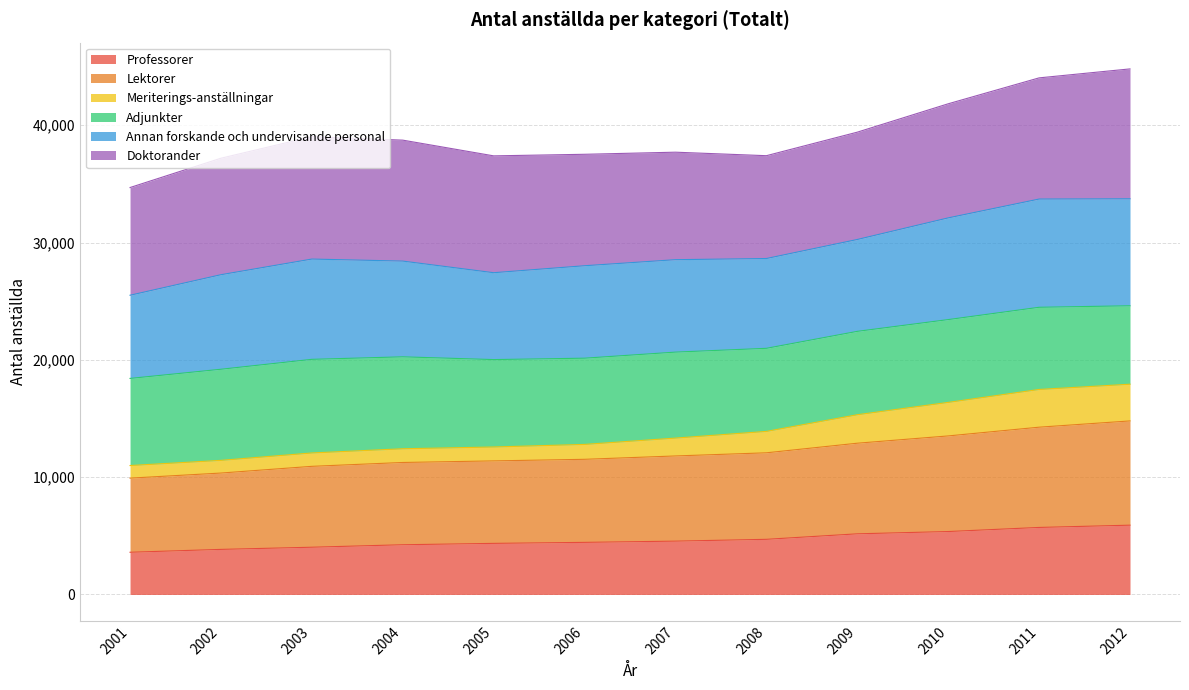

Which has a higher value, 2009 or 2006?

2009